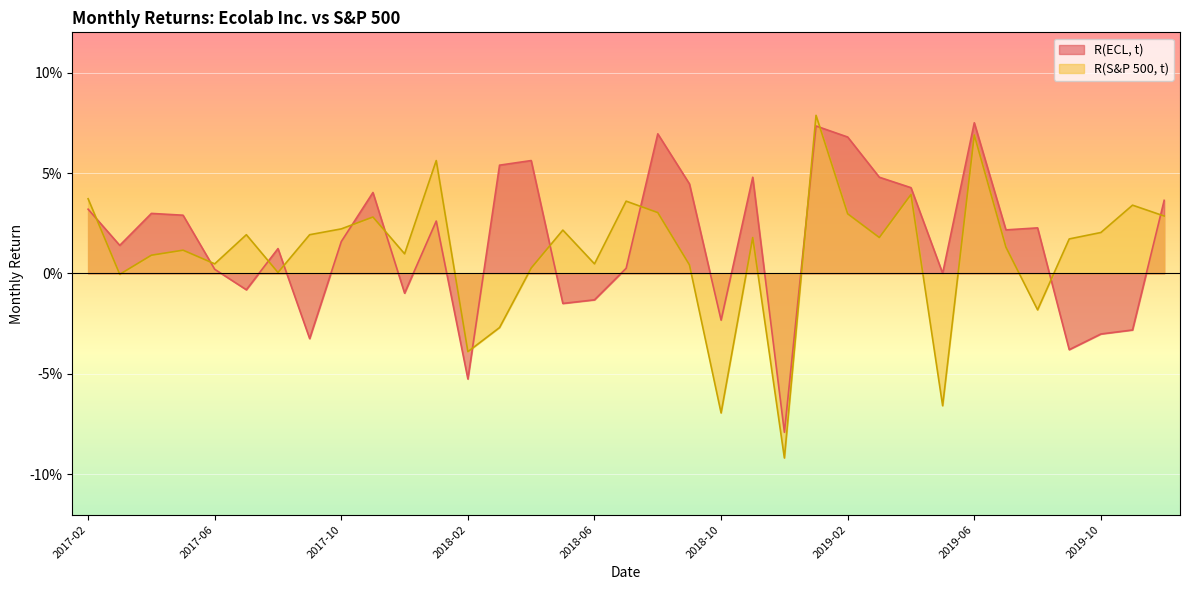

Between 2017-10 and 2018-11, which is larger?

2018-11